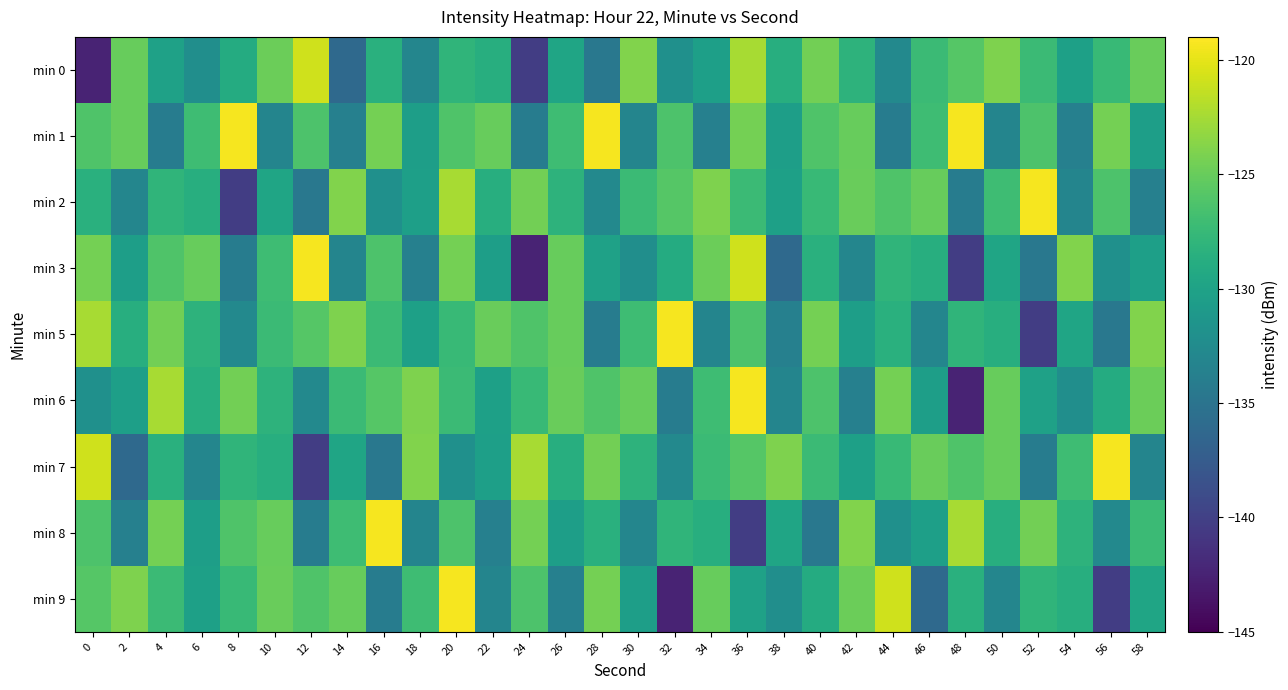

At which category is the sum across all series the highest?

20